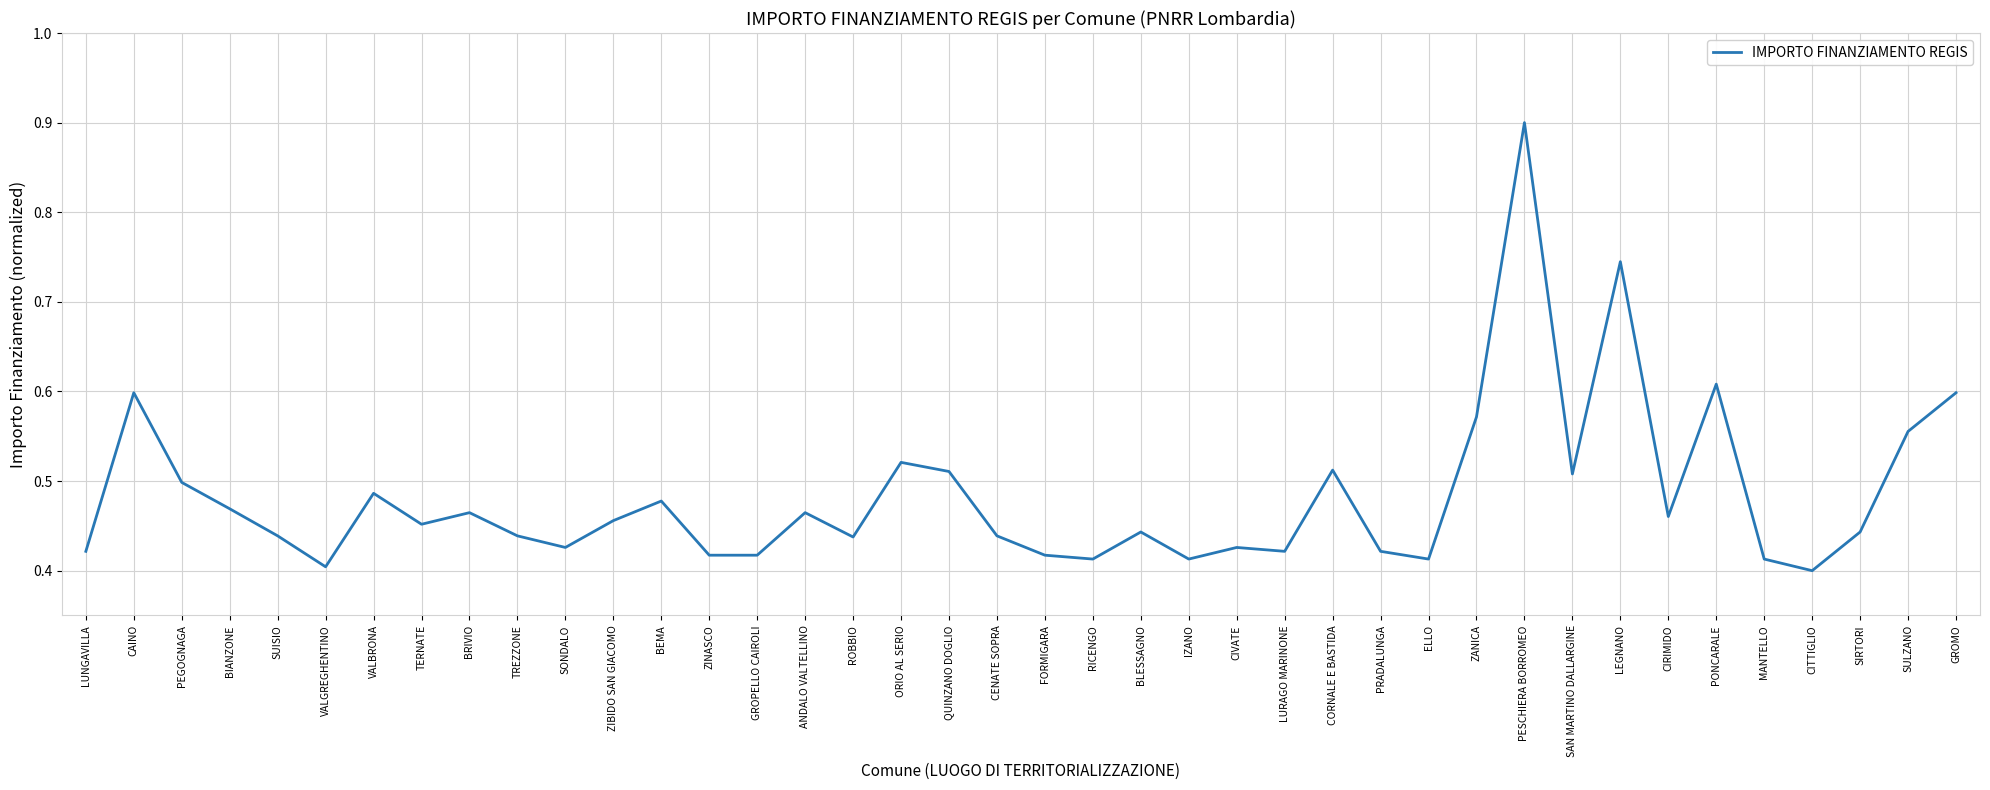

True or false: the data shows 0.4 at IZANO.

True